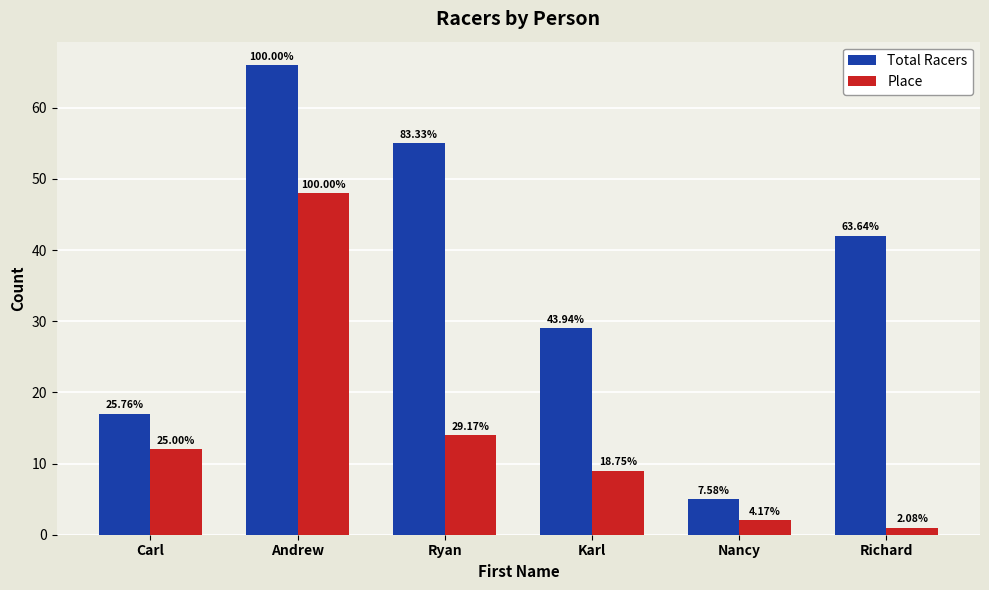

Which series has the widest spread of values?

Total Racers